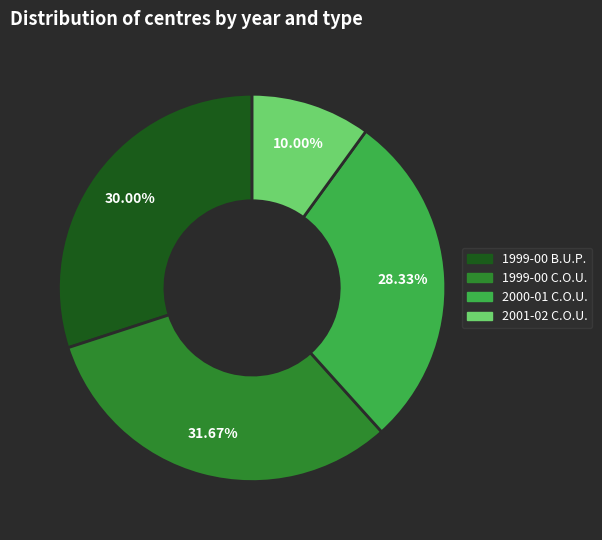

To the nearest percent, what is the difference between the largest and smallest slice percentages?

22%